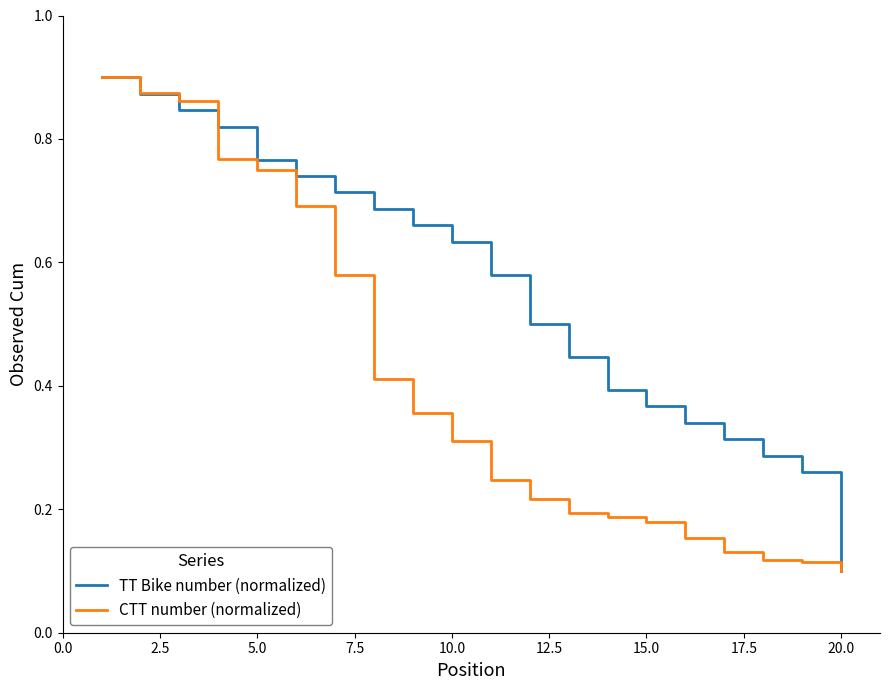

Which series has the largest total across all categories?

TT Bike number (normalized)